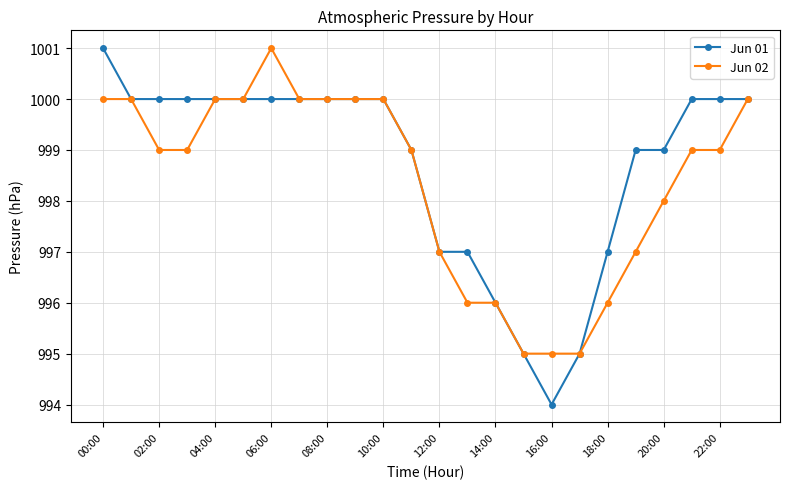

Which series has the largest total across all categories?

Jun 01